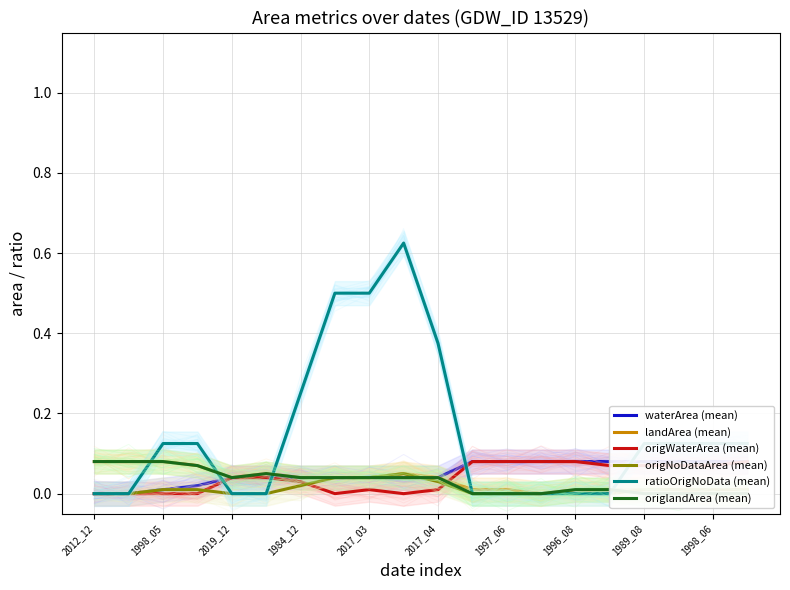

What are all the series names shown in the legend?

waterArea (mean), landArea (mean), origWaterArea (mean), origNoDataArea (mean), ratioOrigNoData (mean), origlandArea (mean)